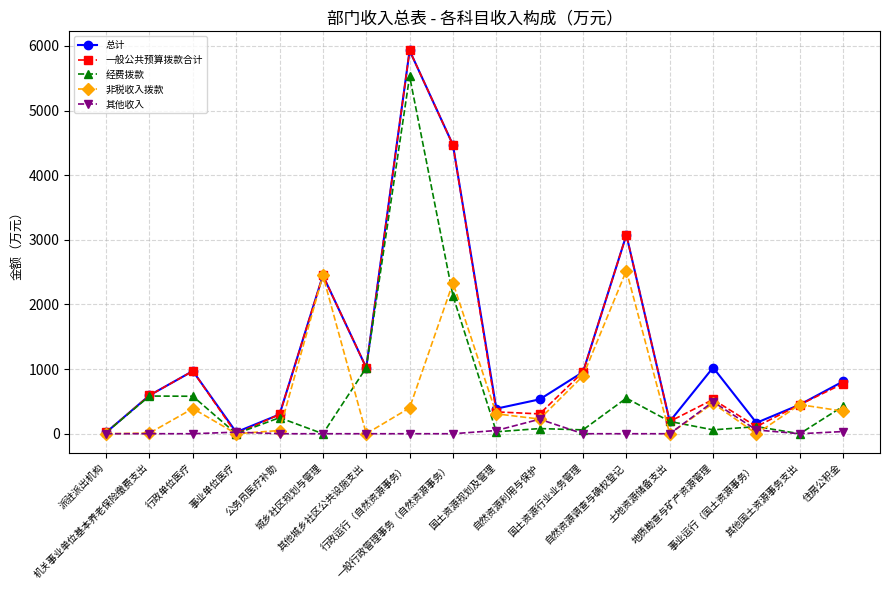

True or false: 经费拨款 has more than 0 points higher than both neighbors.

True